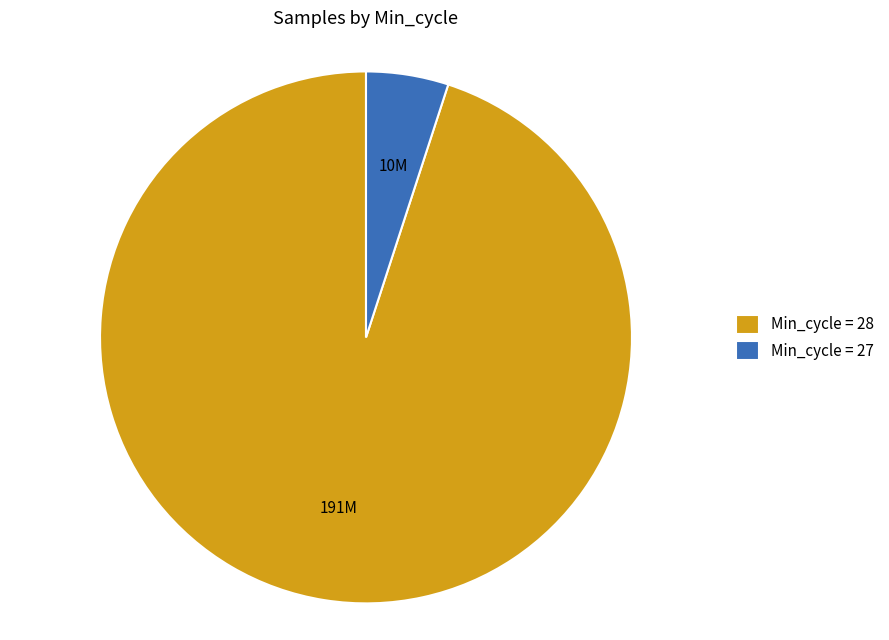

Which has a higher value, Min_cycle = 27 or Min_cycle = 28?

Min_cycle = 28